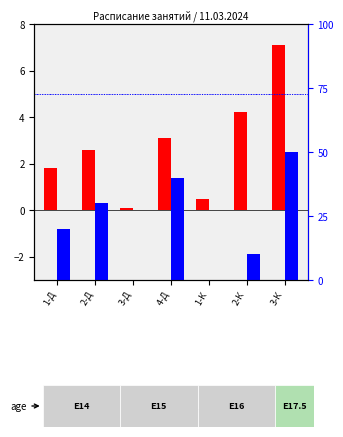

Which category has the lowest value in the percentile rank within the sample series?

1-К